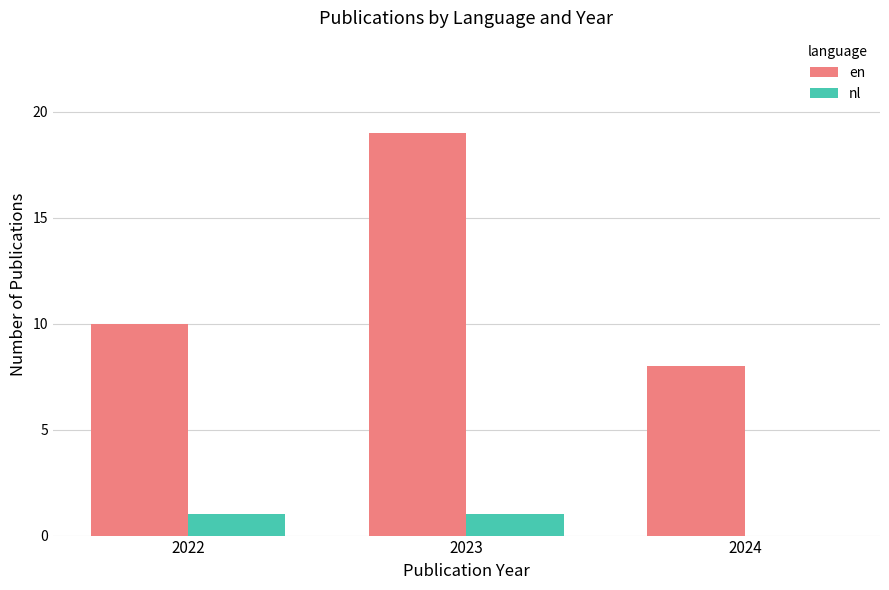

What value does the nl series have at 2023?

1